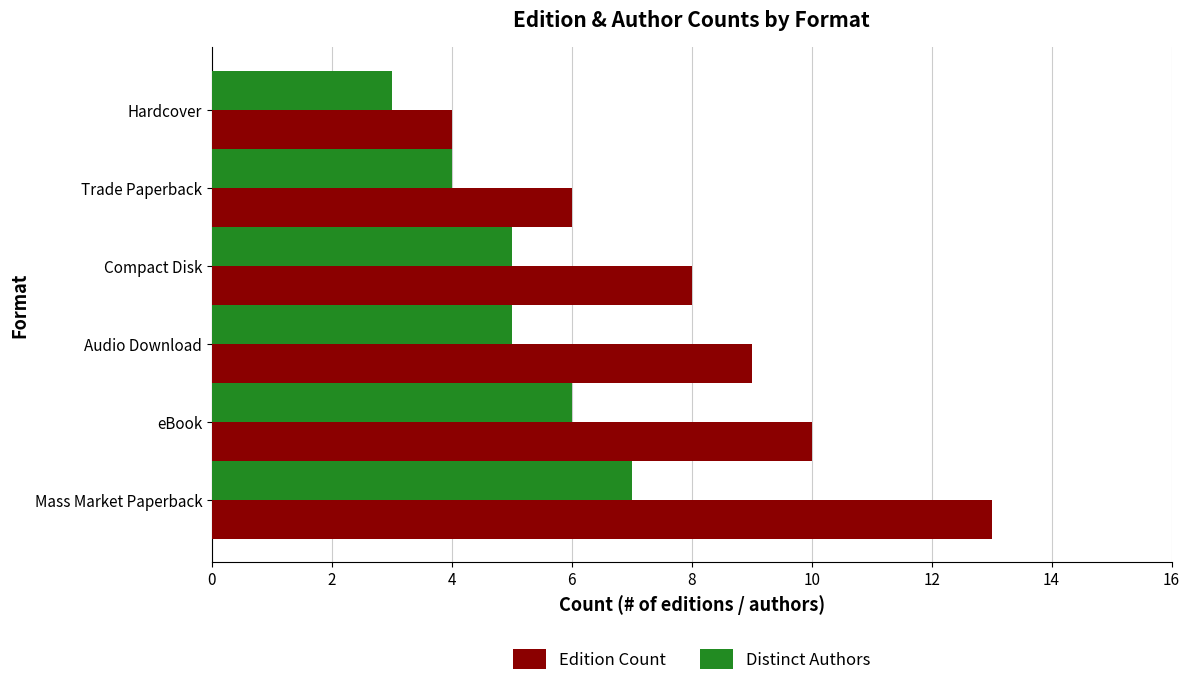

What is the approximate value of Edition Count at Trade Paperback?

6